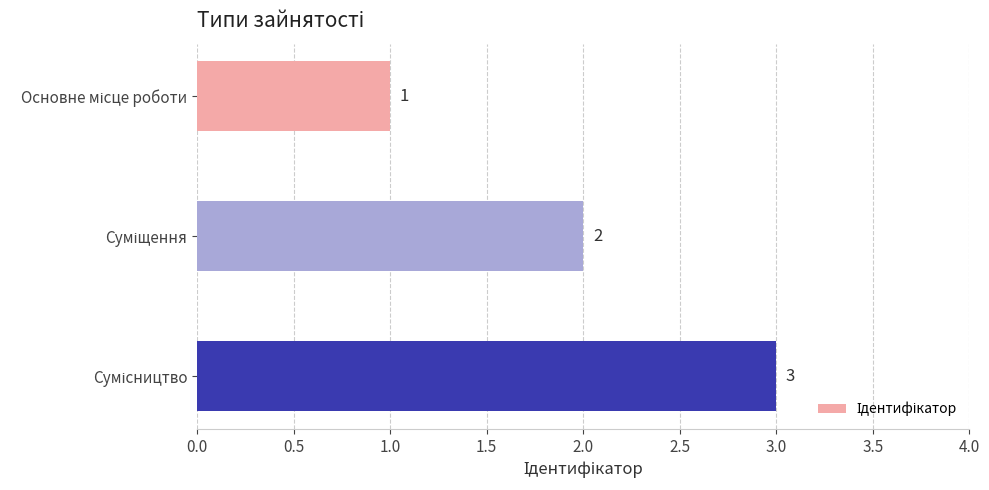

What is the sum of all values?

6